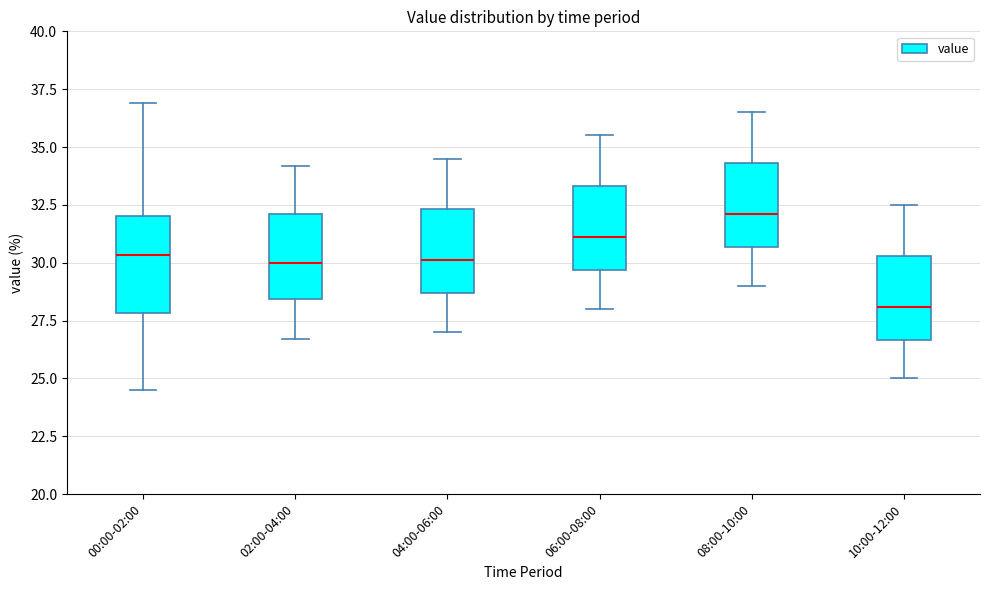

Which box's median line is the highest?

08:00-10:00